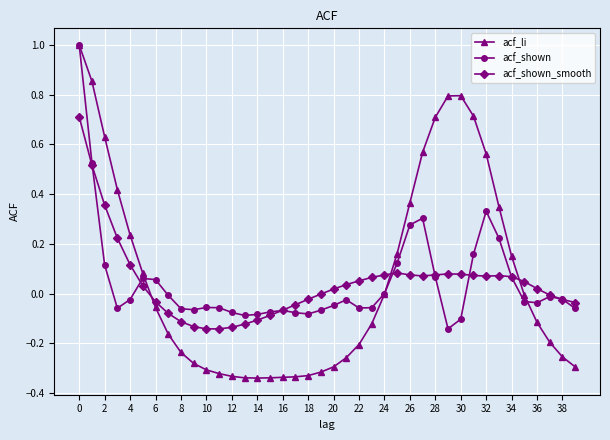

What is the value of the acf_li point at the 30th from the left?

0.8